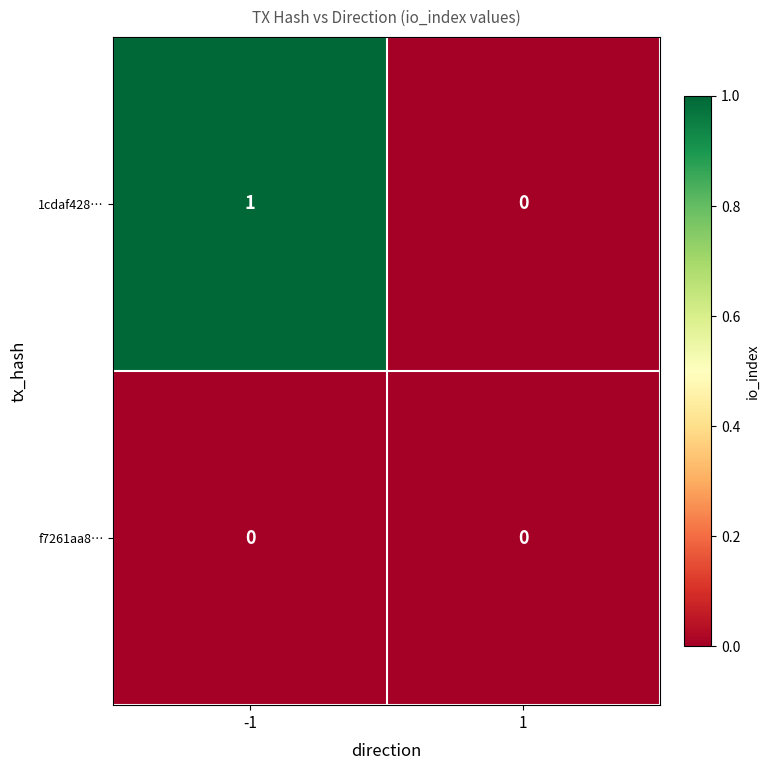

The value of 1cdaf428… at -1 is 1. True or false?

True